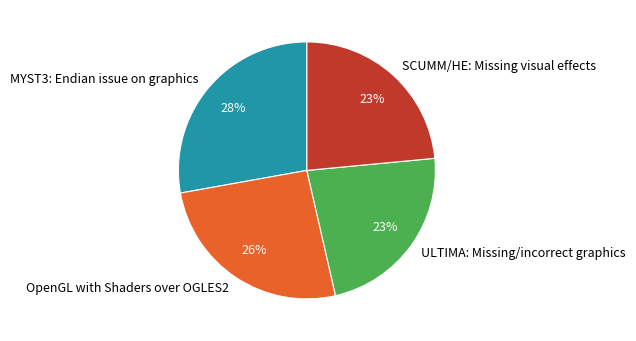

What percentage is the SCUMM/HE: Missing visual effects slice, to the nearest percent?

23%